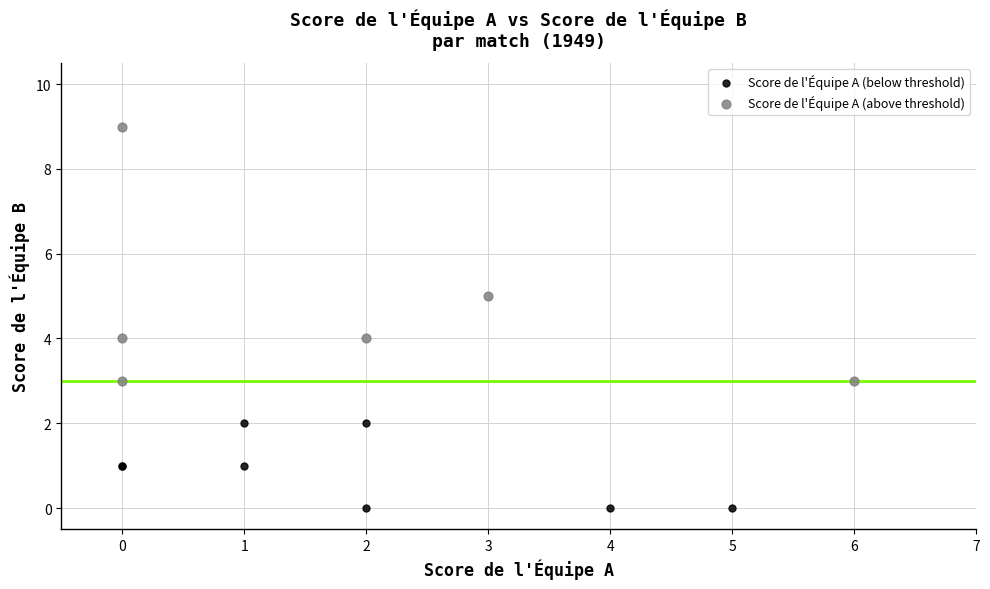

Which series reaches the maximum Y coordinate?

Score de l'Équipe A (above threshold)